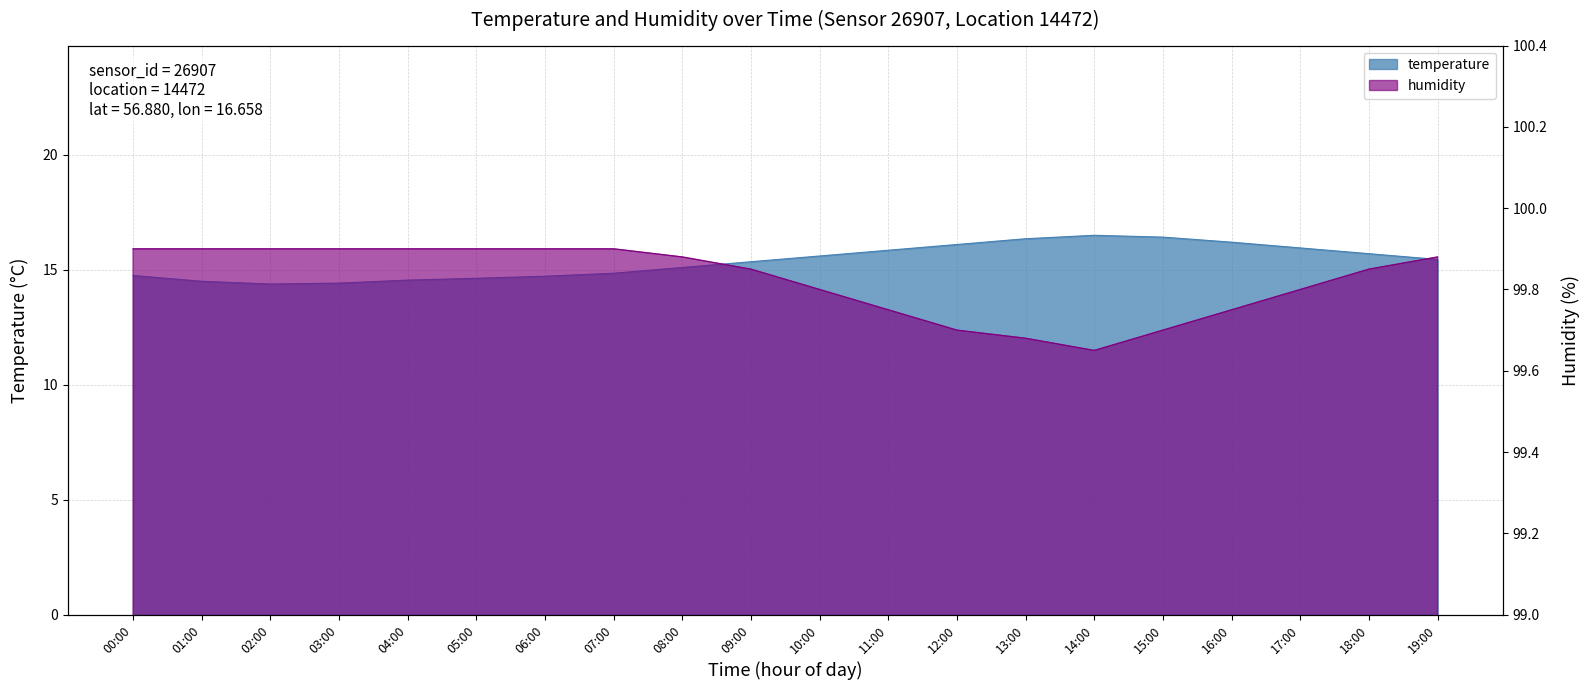

What is the sum of all temperature values?

307.4